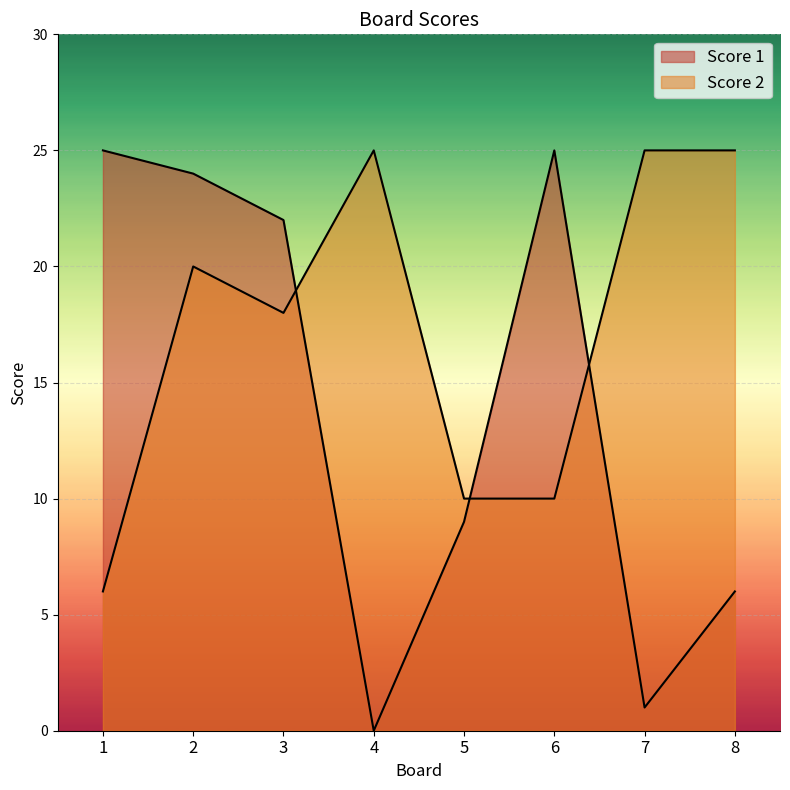

How many lines are shown in the chart?

2